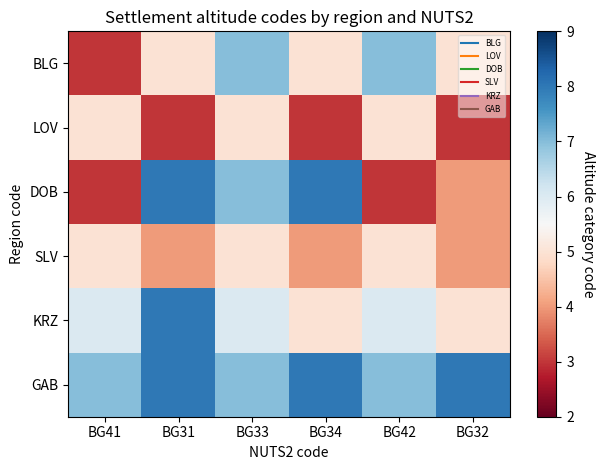

Reading right to left, transcribe all the data shown in this chart.

BLG: BG32=5	BG42=7	BG34=5	BG33=7	BG31=5	BG41=3
LOV: BG32=3	BG42=5	BG34=3	BG33=5	BG31=3	BG41=5
DOB: BG32=4	BG42=3	BG34=8	BG33=7	BG31=8	BG41=3
SLV: BG32=4	BG42=5	BG34=4	BG33=5	BG31=4	BG41=5
KRZ: BG32=5	BG42=6	BG34=5	BG33=6	BG31=8	BG41=6
GAB: BG32=8	BG42=7	BG34=8	BG33=7	BG31=8	BG41=7